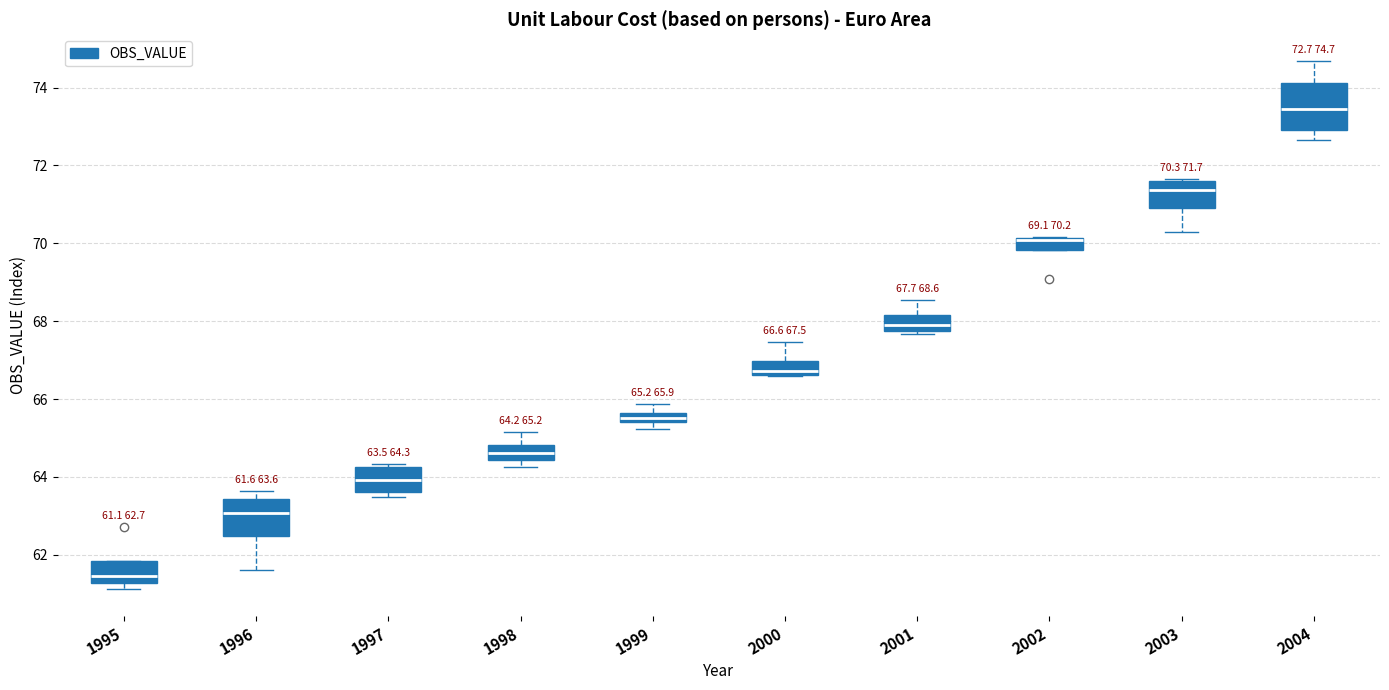

Which box is the tallest, from its lower edge to its upper edge?

2004